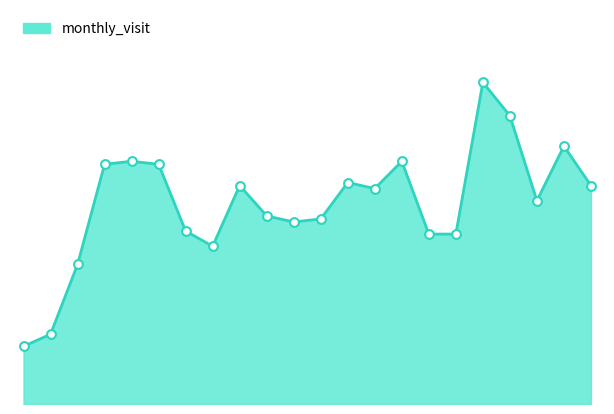

Is this an area chart (filled region under the line)?

Yes